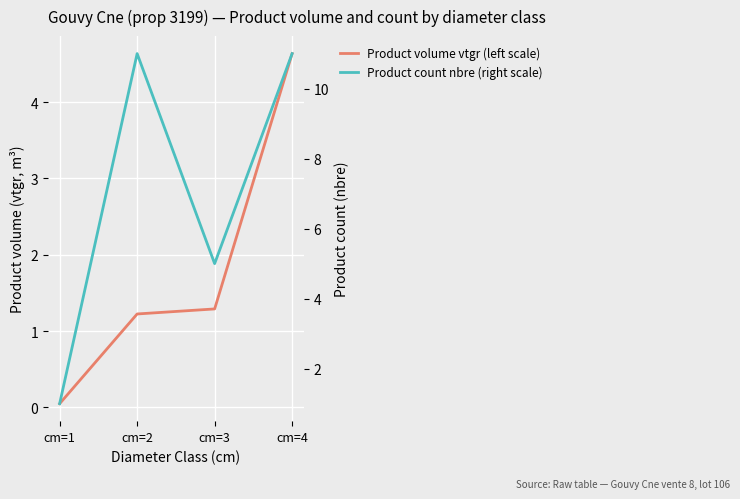

Is the value of Product count nbre (right scale) at cm=4 greater than the value of Product volume vtgr (left scale) at cm=4?

Yes